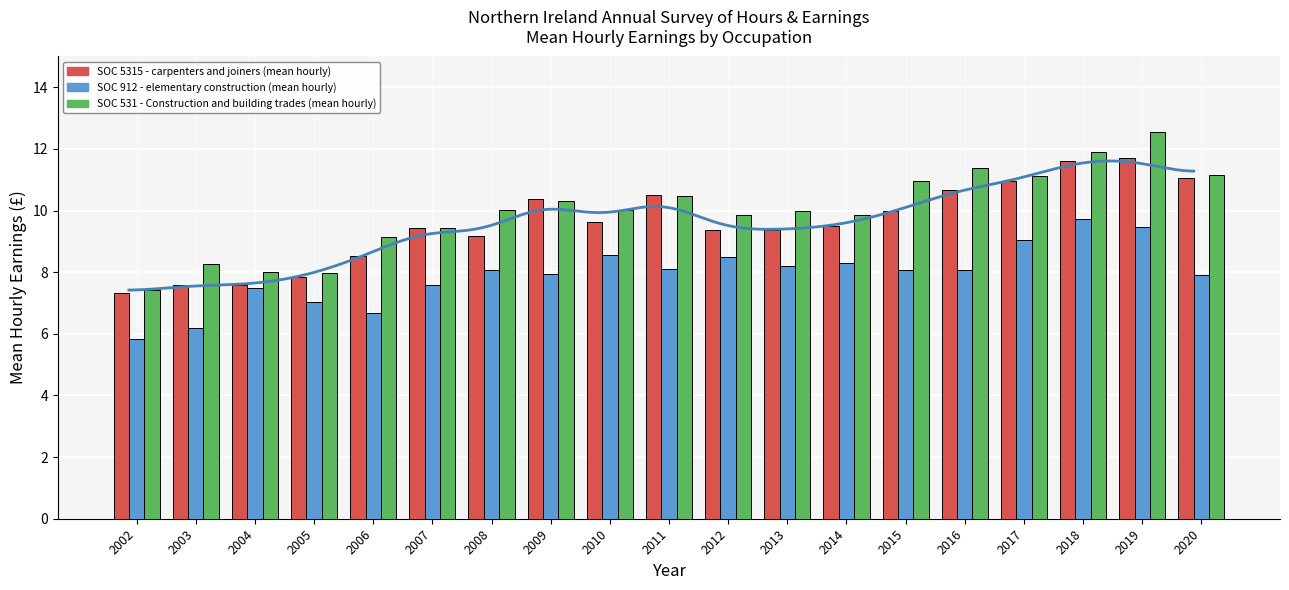

At which label does SOC 912 - elementary construction (mean hourly) first exceed 8?

2008